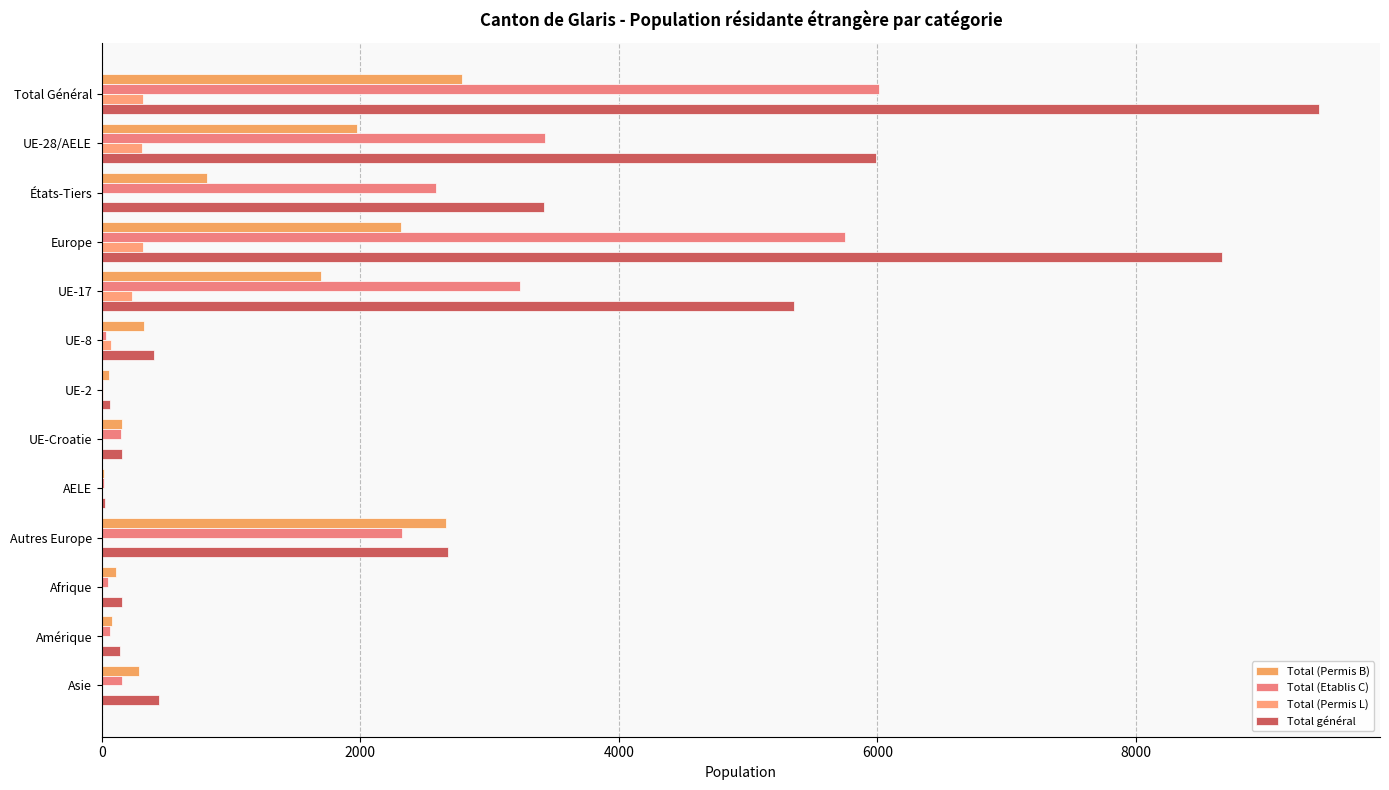

What position from the left is UE-2?

7